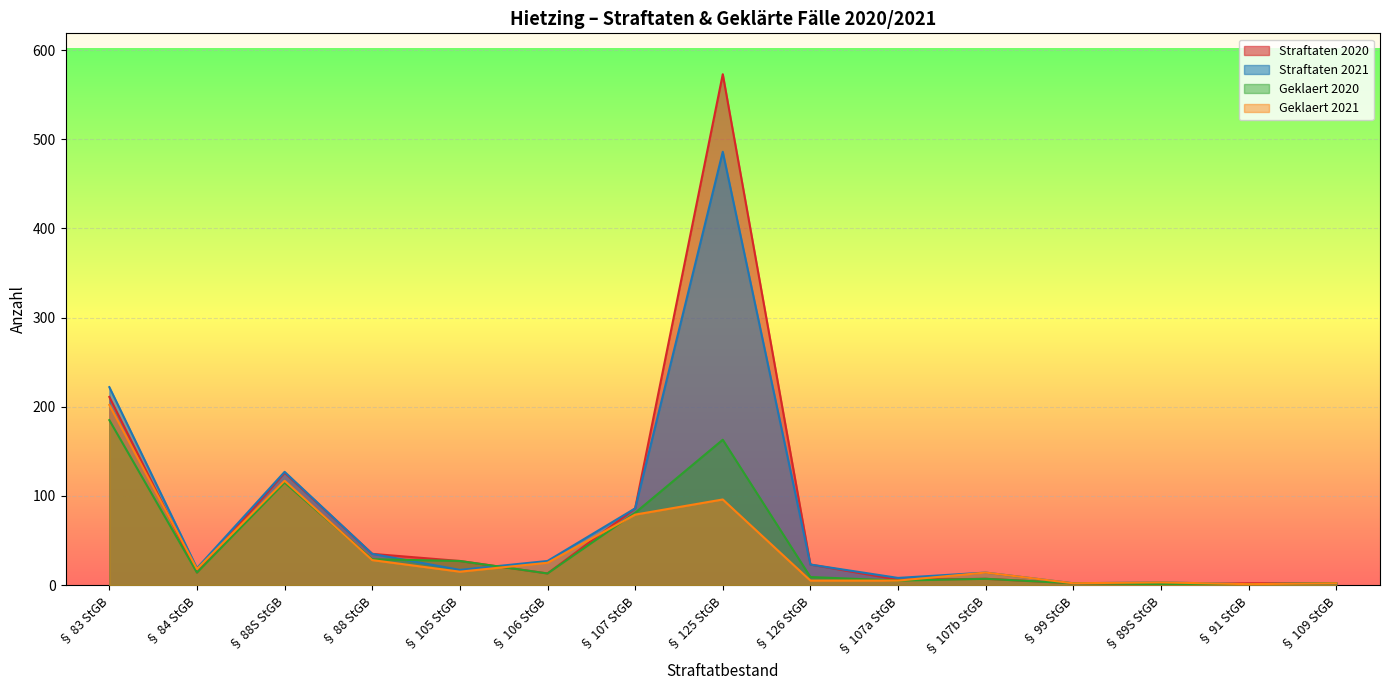

True or false: Straftaten 2021 has a value of 3 at § 109 StGB.

False